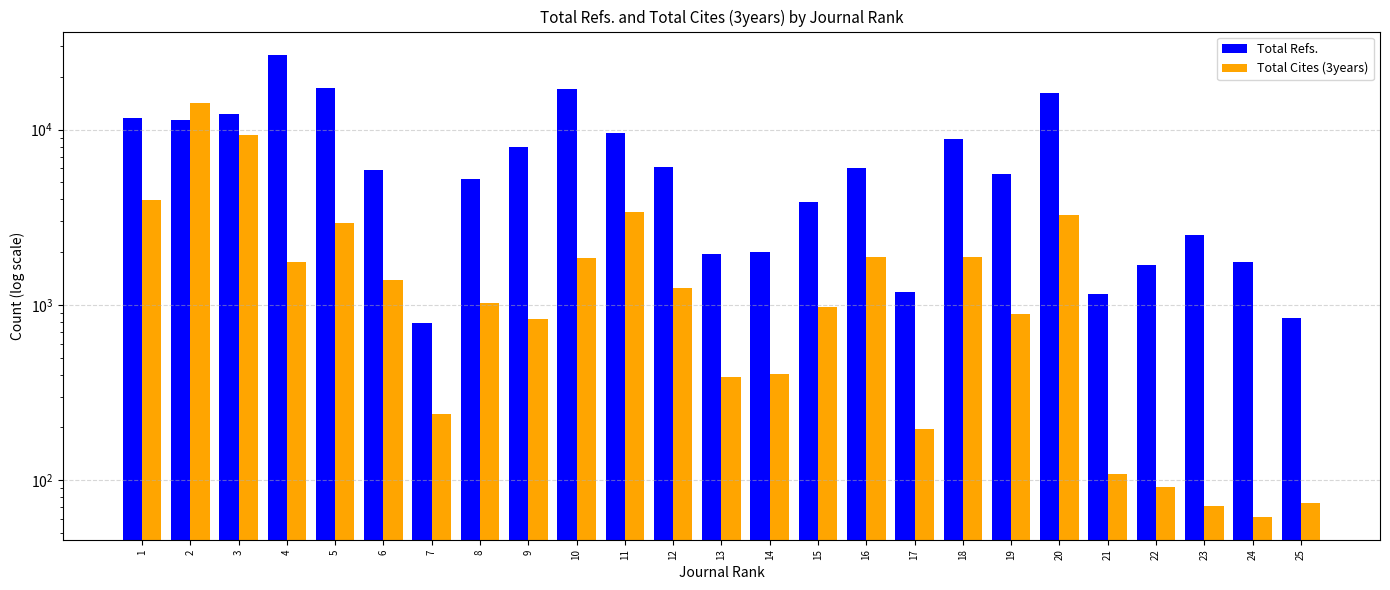

Reading left to right, what are all the values shown in this chart?

Total Refs.: 11658	11383	12196	26760	17166	5854	793	5196	7999	17034	9584	6116	1948	1996	3883	6069	1180	8885	5561	16079	1158	1683	2510	1757	845
Total Cites (3years): 3950	14159	9282	1758	2922	1384	238	1028	827	1846	3402	1241	388	403	971	1870	195	1869	884	3249	108	91	71	62	74